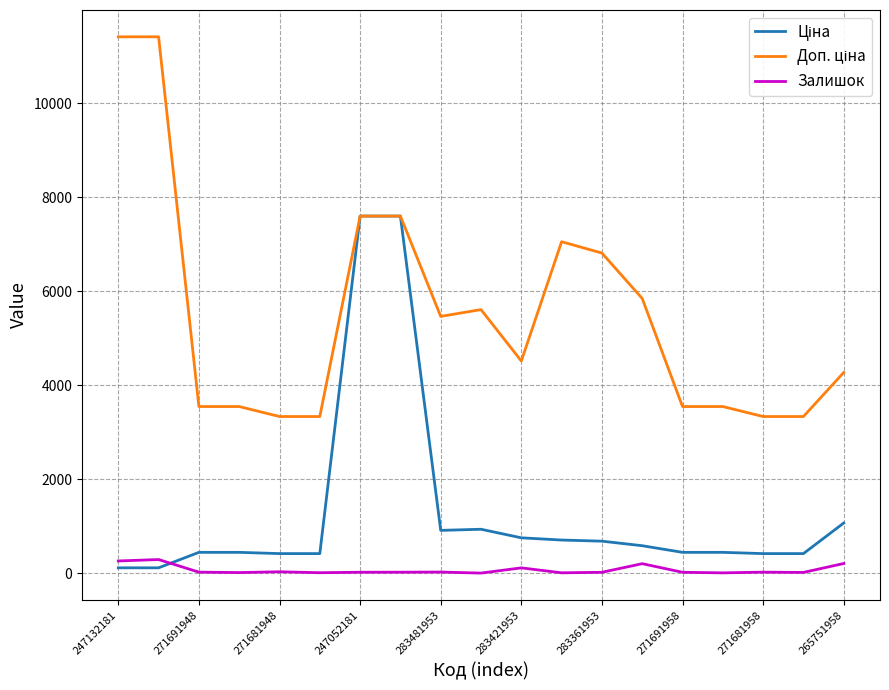

What is the minimum value for Залишок?

2.0